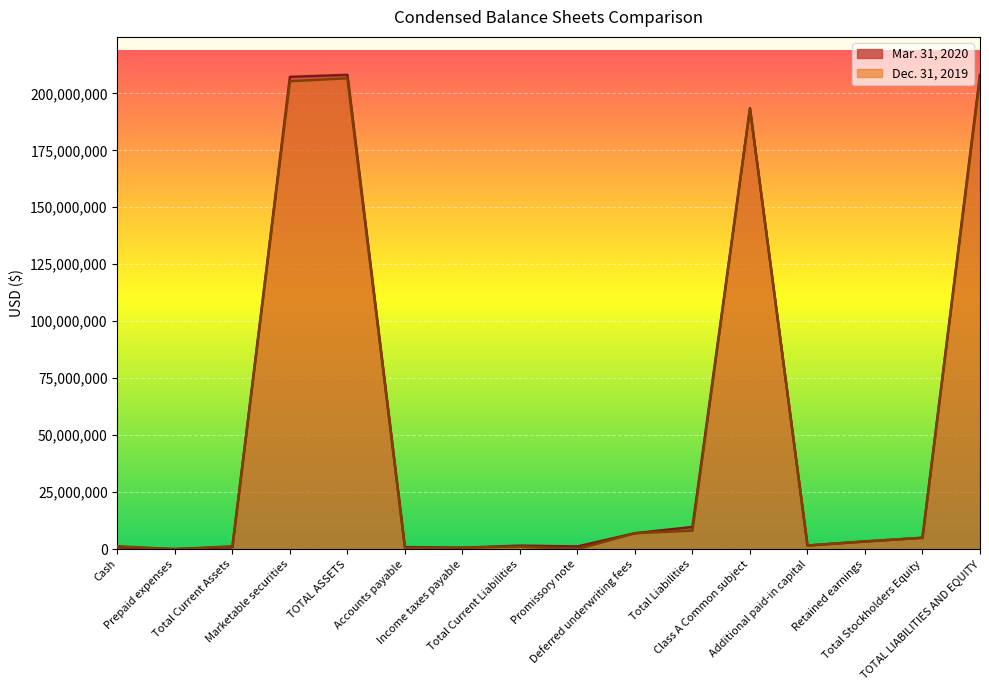

At which label does Mar. 31, 2020 first exceed 3364420?

Marketable securities